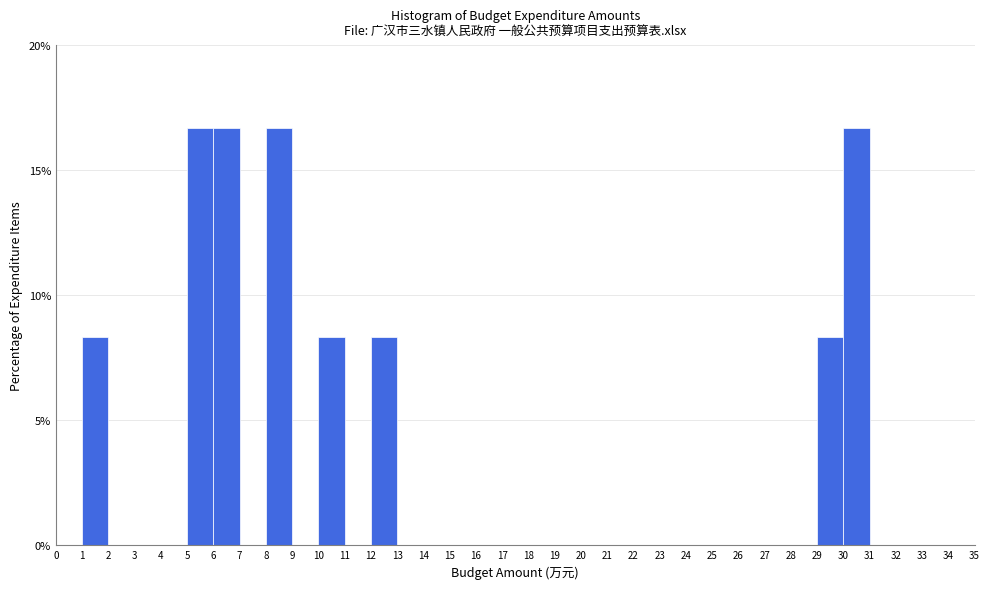

Reading left to right, list every bar in this chart as the range it spans on the x-axis followed by its height. The values are not printed on the chart, so give them approximately, as read against the axis.

0 to 1: 0
1 to 2: 8.5
2 to 3: 0
3 to 4: 0
4 to 5: 0
5 to 6: 16.5
6 to 7: 16.5
7 to 8: 0
8 to 9: 16.5
9 to 10: 0
10 to 11: 8.5
11 to 12: 0
12 to 13: 8.5
13 to 14: 0
14 to 15: 0
15 to 16: 0
16 to 17: 0
17 to 18: 0
18 to 19: 0
19 to 20: 0
20 to 21: 0
21 to 22: 0
22 to 23: 0
23 to 24: 0
24 to 25: 0
25 to 26: 0
26 to 27: 0
27 to 28: 0
28 to 29: 0
29 to 30: 8.5
30 to 31: 16.5
31 to 32: 0
32 to 33: 0
33 to 34: 0
34 to 35: 0